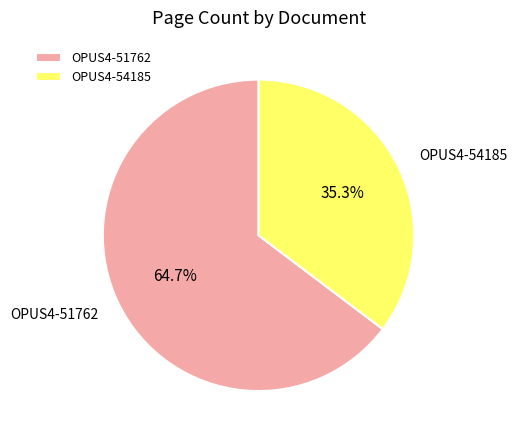

To the nearest percent, what percentage of the pie is OPUS4-51762?

65%